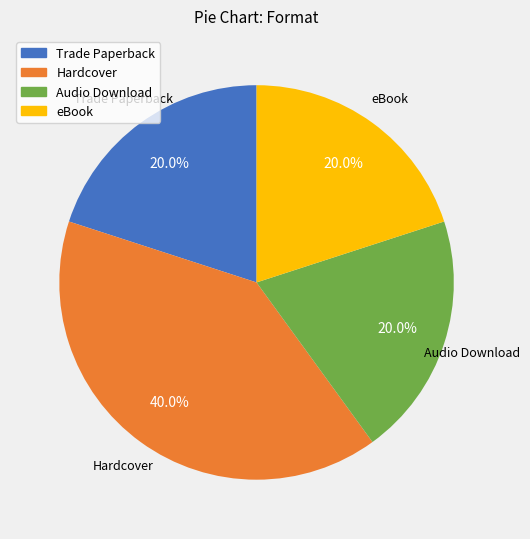

Is Audio Download the majority of the pie?

No